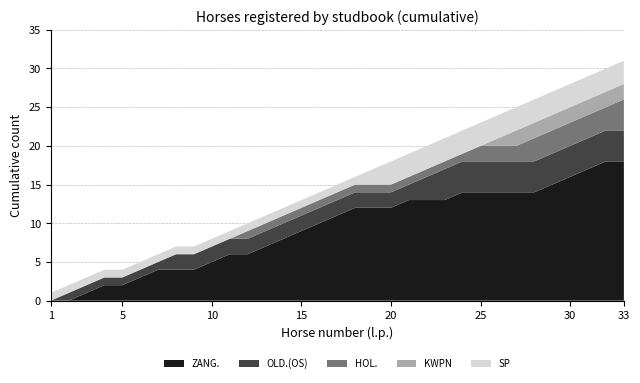

What is the highest value of the ZANG. series?

18